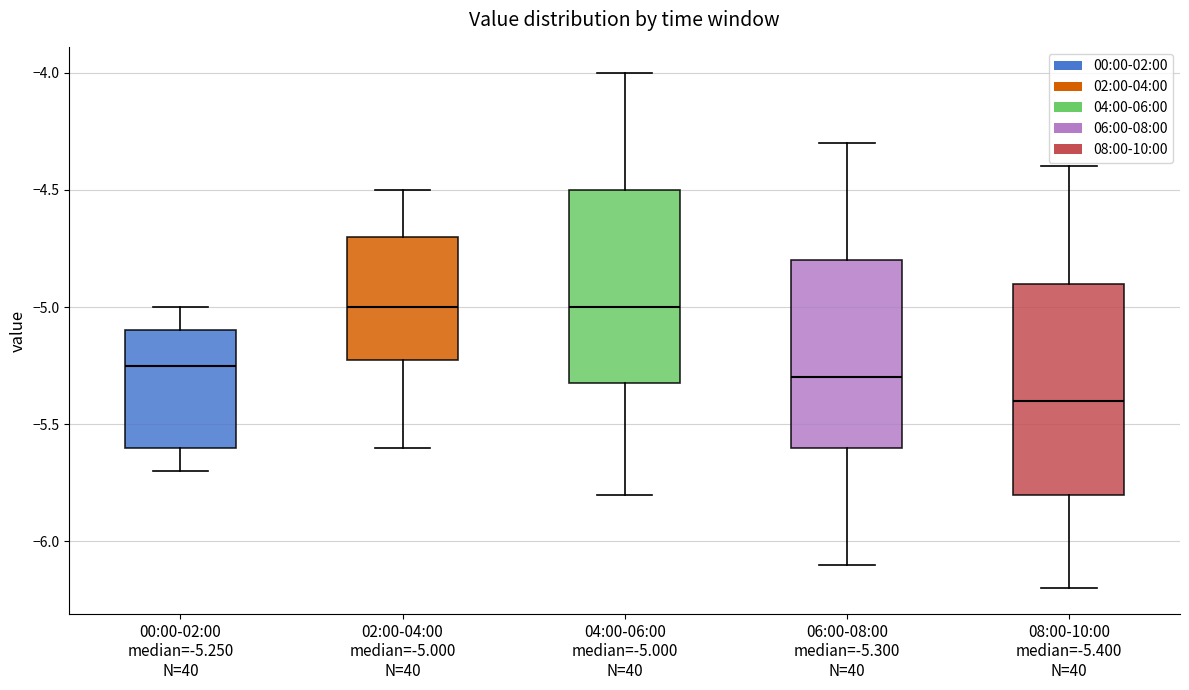

Which box's median line is the lowest?

08:00-10:00 median=-5.400 N=40